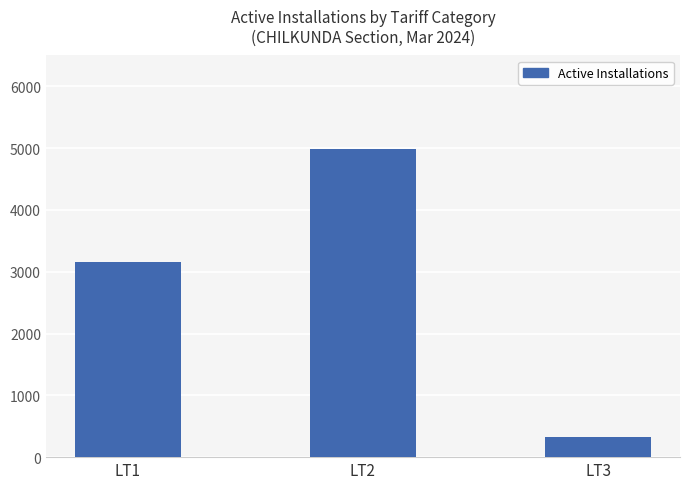

Rank the categories by value from highest to lowest.

LT2, LT1, LT3